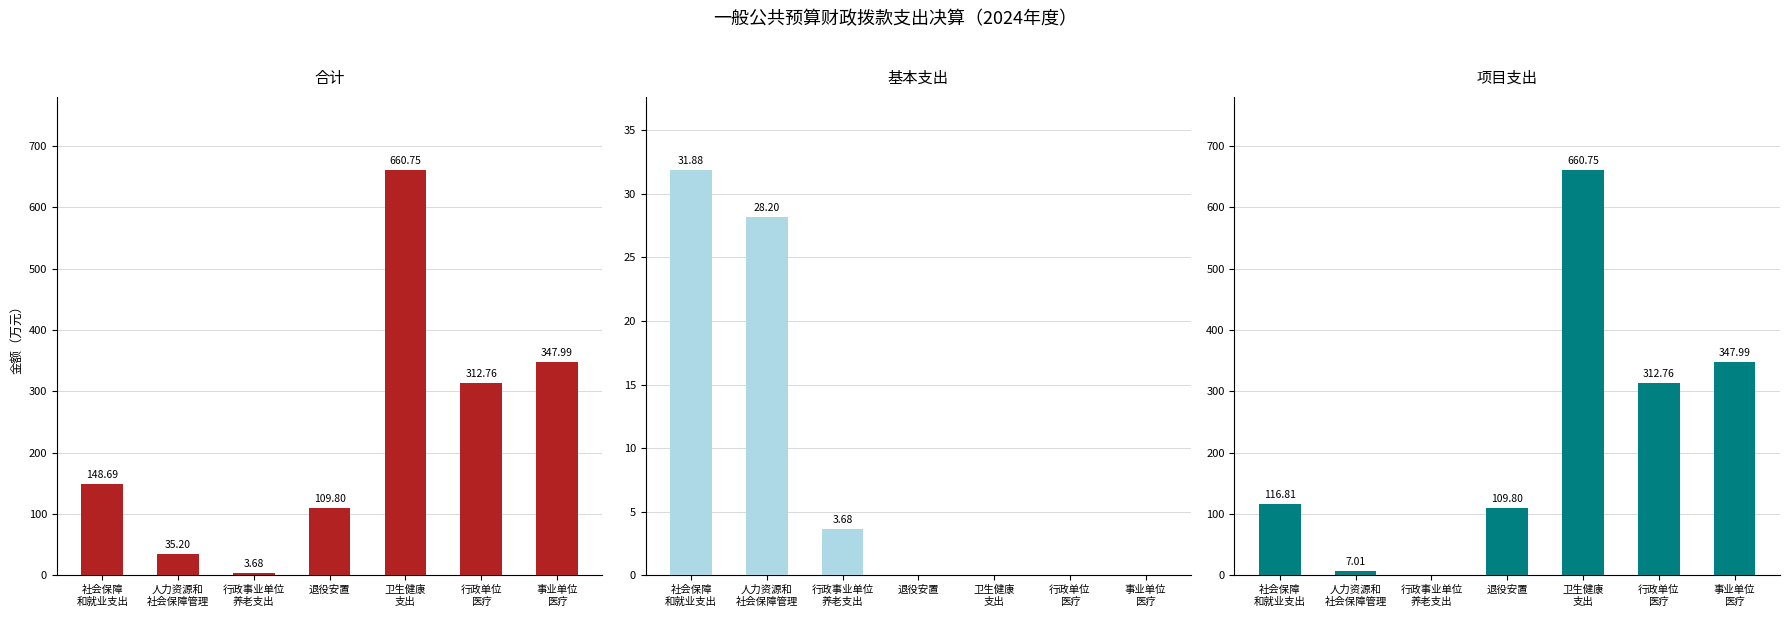

Are the bars grouped side by side (vs. stacked)?

Yes